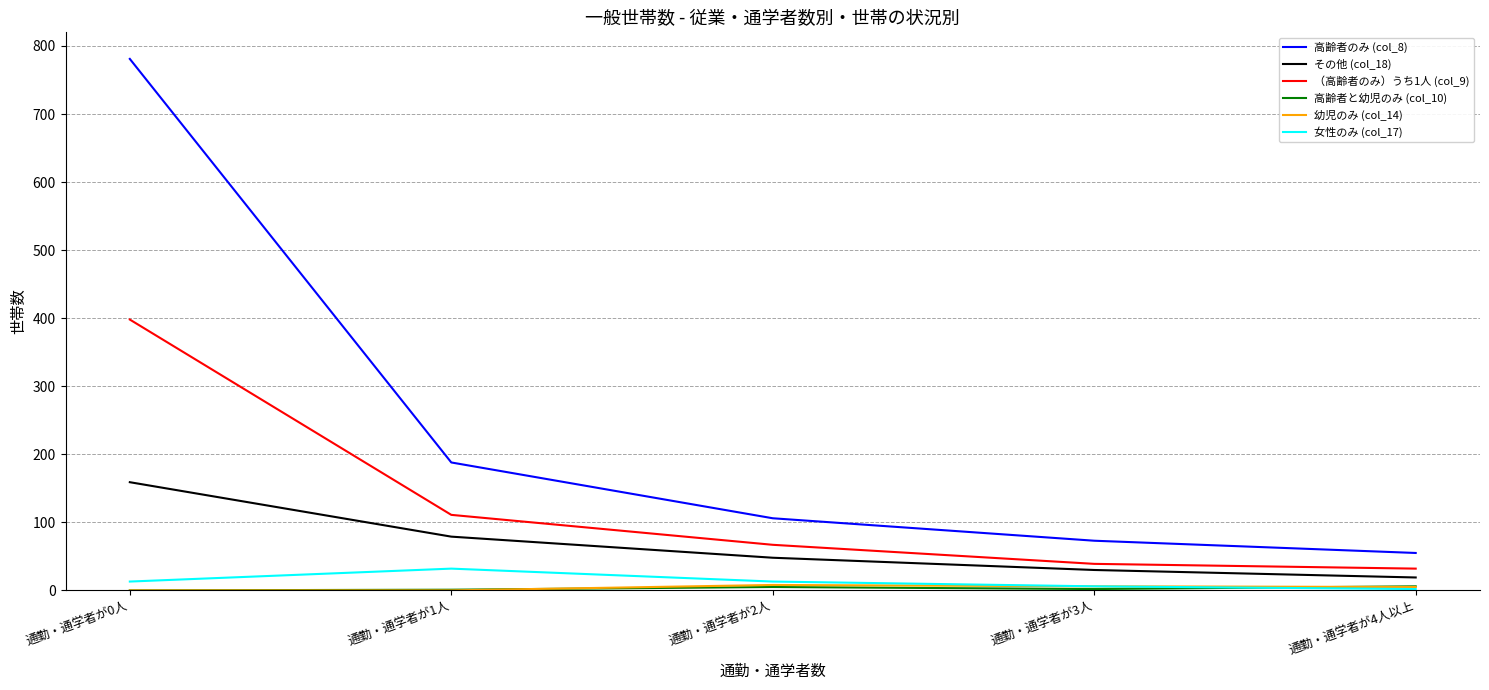

Which series has the largest total across all categories?

高齢者のみ (col_8)